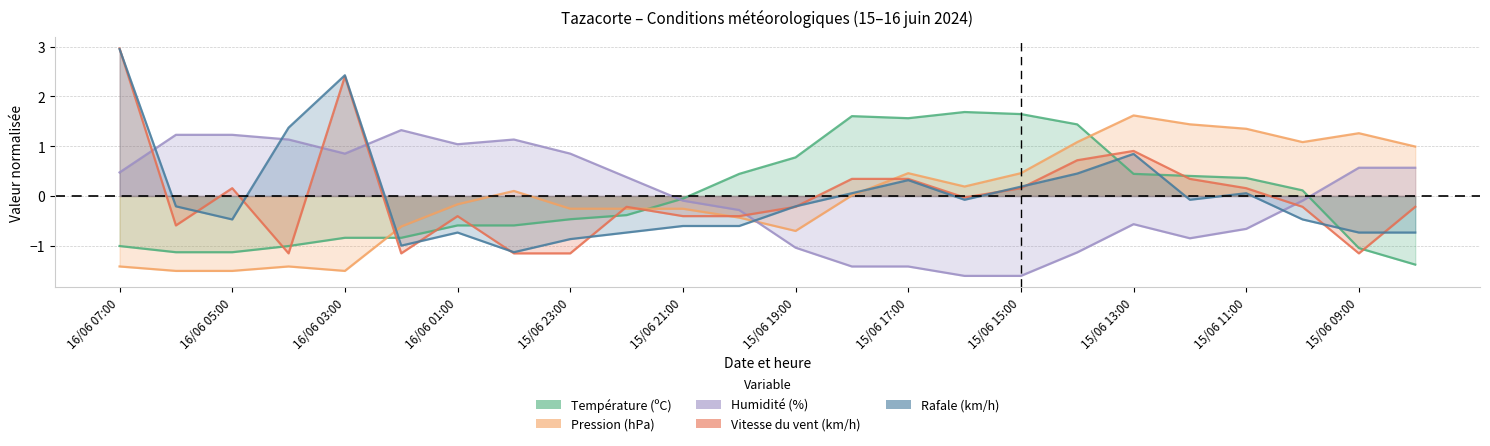

What is the lowest value of the Vitesse du vent (km/h) series?

-1.2